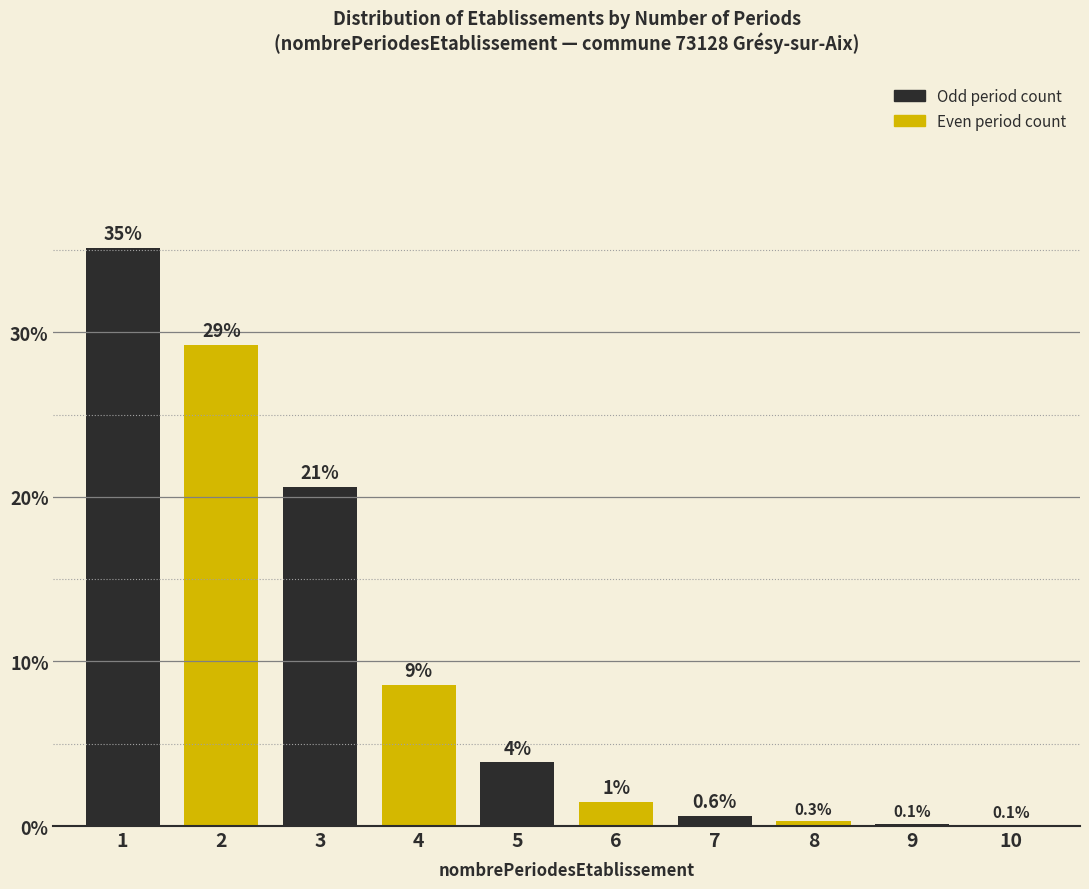

Between 5 and 10, which is larger?

5